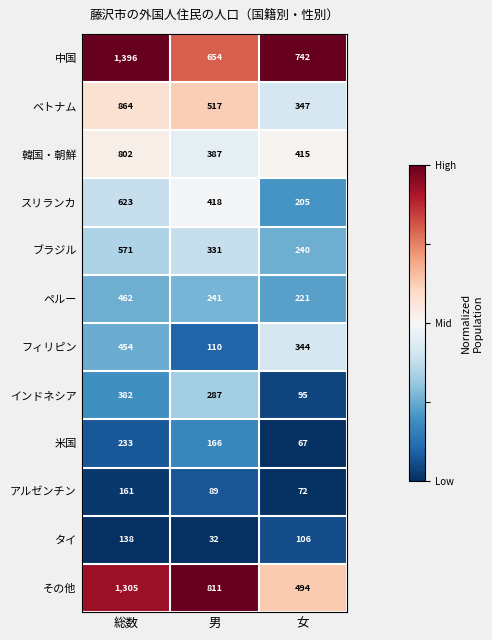

Between 総数 and 女, which series saw the biggest shift?

その他